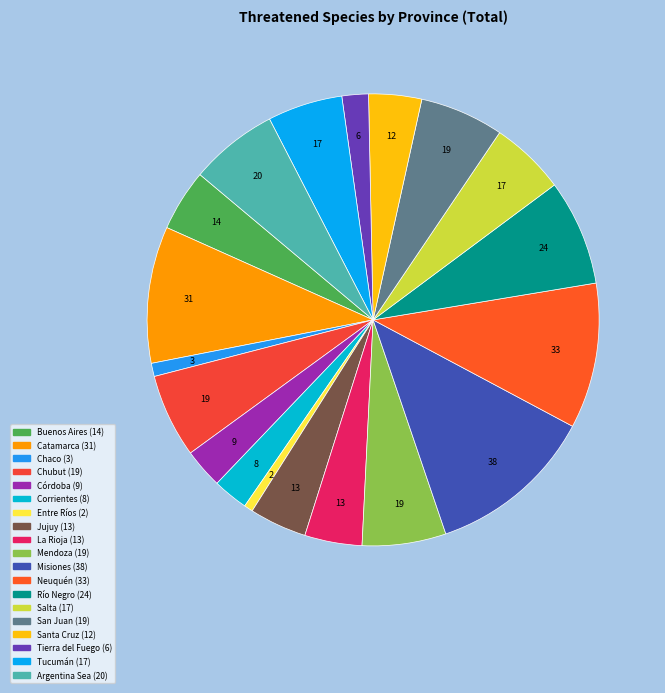

Between Tierra del Fuego and Mendoza, which is larger?

Mendoza